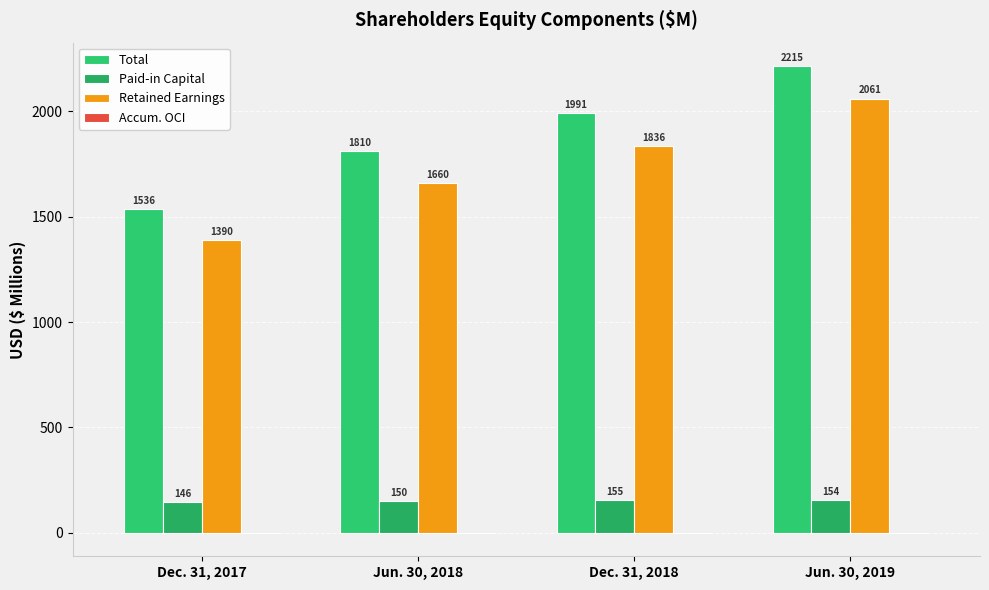

Reading right to left, extract all data points from this chart.

Total: Jun. 30, 2019=2215.3	Dec. 31, 2018=1990.9	Jun. 30, 2018=1809.6	Dec. 31, 2017=1535.8
Paid-in Capital: Jun. 30, 2019=153.7	Dec. 31, 2018=154.9	Jun. 30, 2018=149.7	Dec. 31, 2017=145.5
Retained Earnings: Jun. 30, 2019=2060.6	Dec. 31, 2018=1836.1	Jun. 30, 2018=1660.3	Dec. 31, 2017=1390.3
Accum. OCI: Jun. 30, 2019=0.8	Dec. 31, 2018=-0.3	Jun. 30, 2018=-0.6	Dec. 31, 2017=-0.2